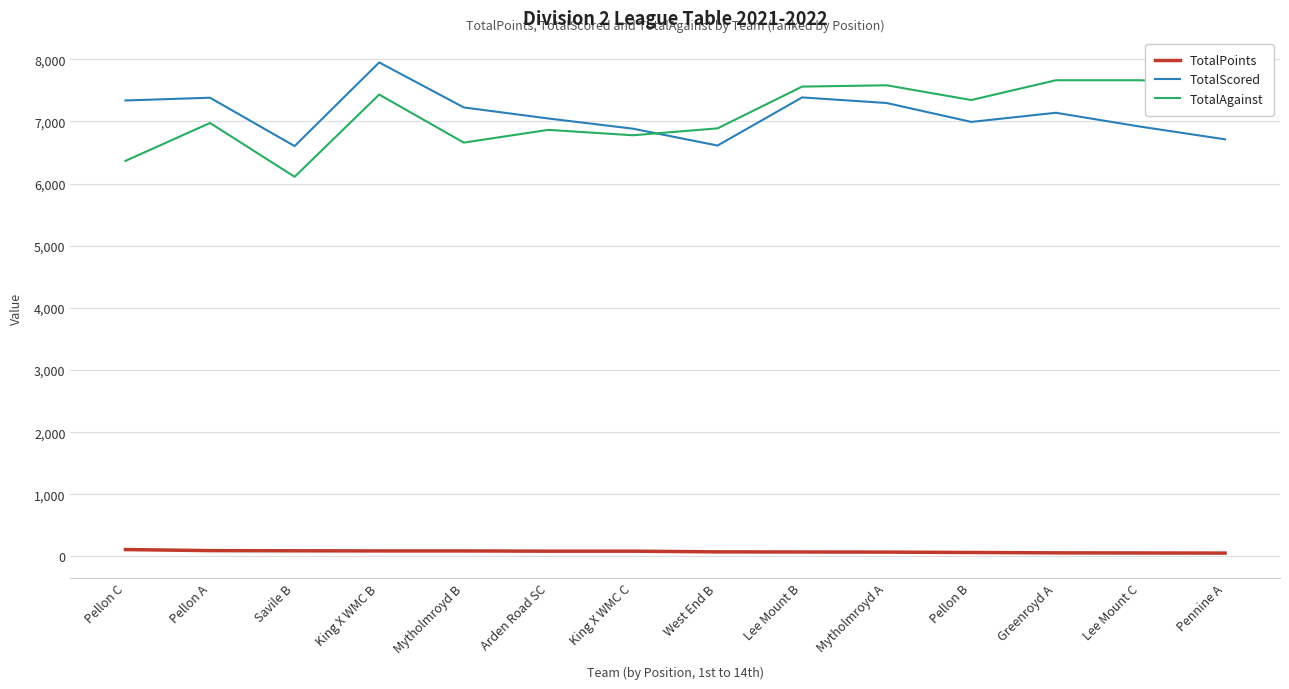

At Mytholmroyd B, list the series in order from smallest to largest.

TotalPoints, TotalAgainst, TotalScored